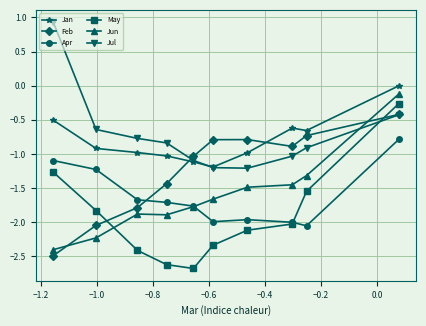

At how many categories does at least one series exceed -1?

9